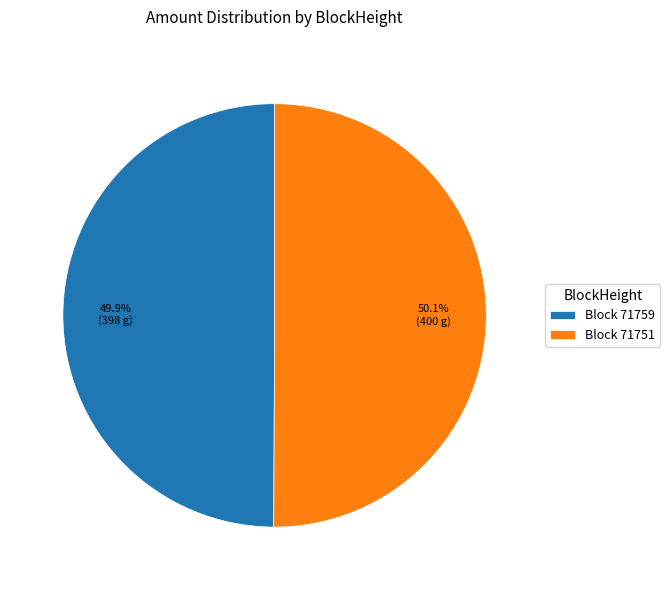

Does any single category account for the majority?

Yes